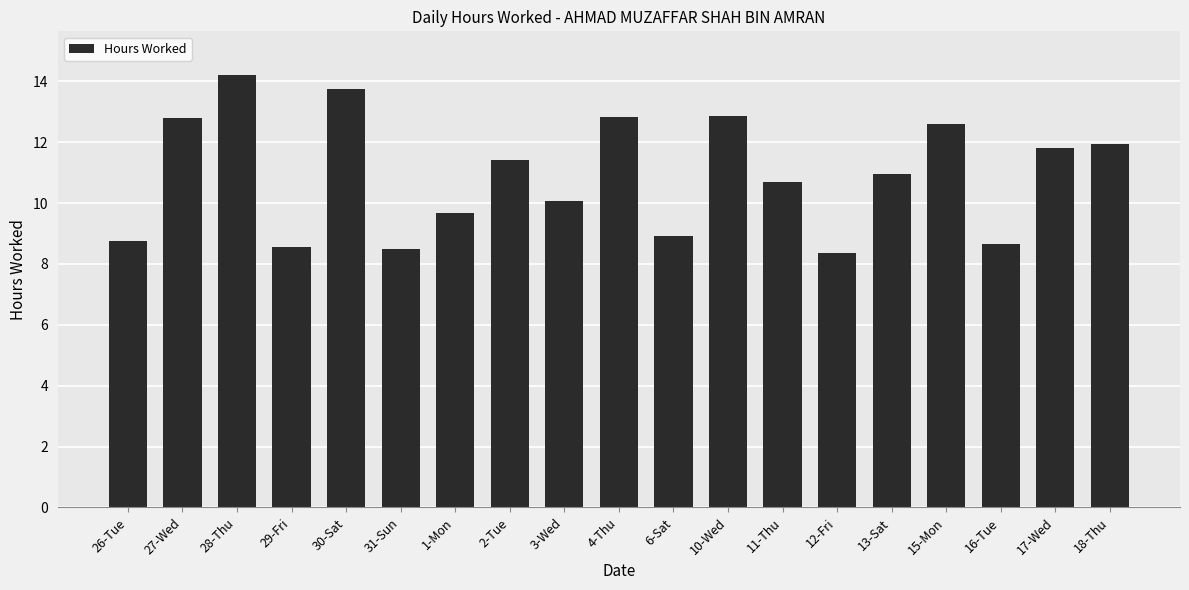

Where does the data first go above 10?

27-Wed